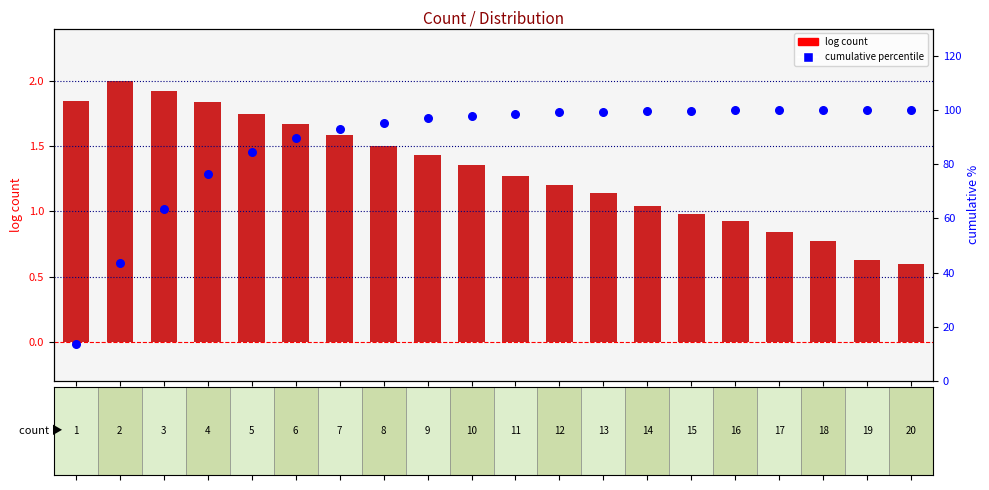

Which series has the largest Y range (max minus min)?

cumulative percentile